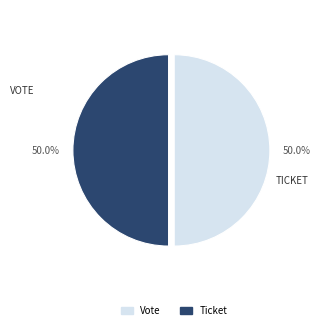

What is the ratio of the value at Ticket to the value at Vote?

1.0